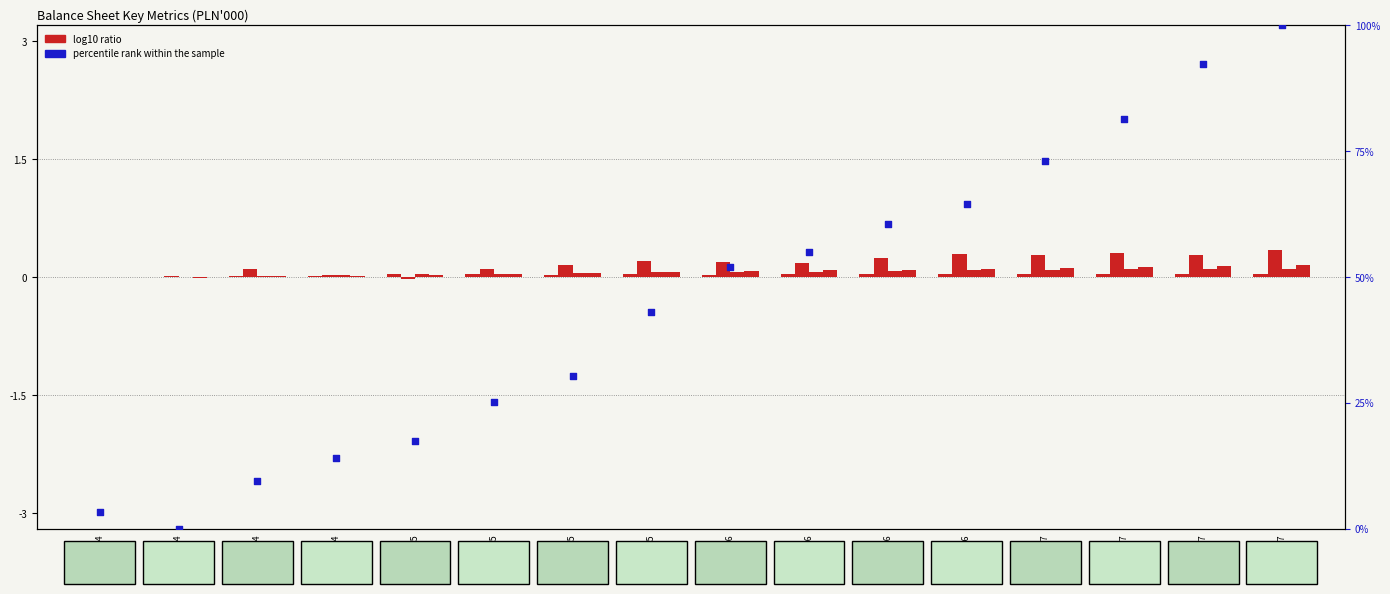

Which series has the largest Y range (max minus min)?

percentile rank within the sample